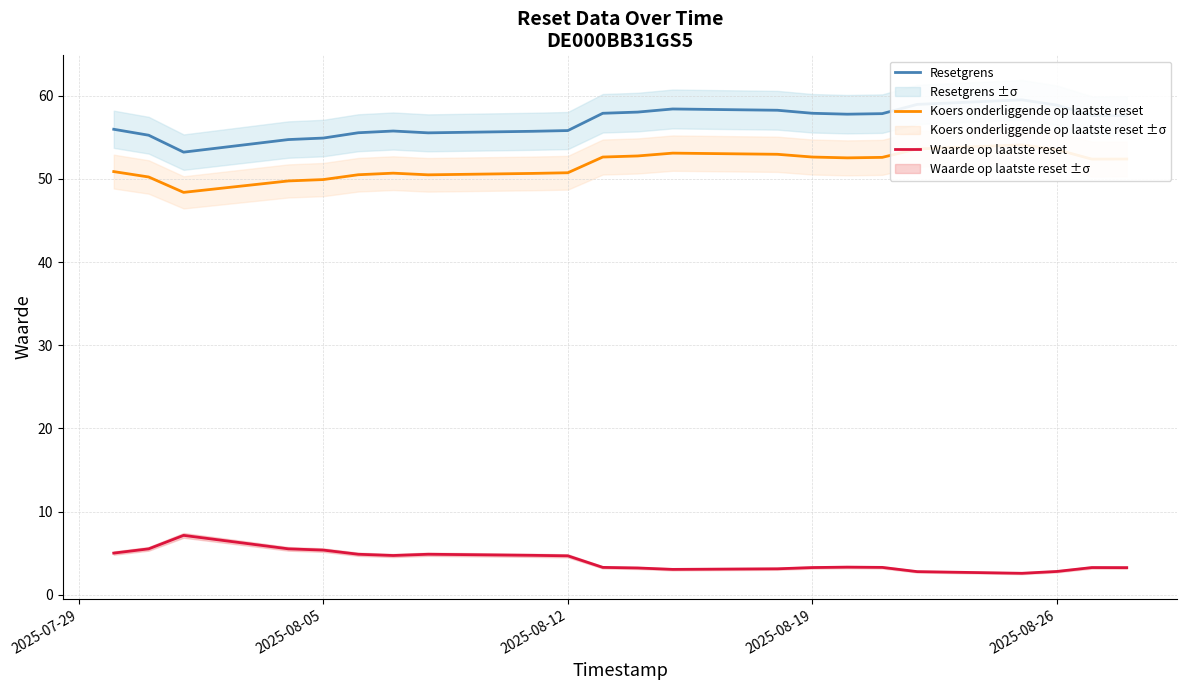

What is the highest value of the Waarde op laatste reset series?

7.1